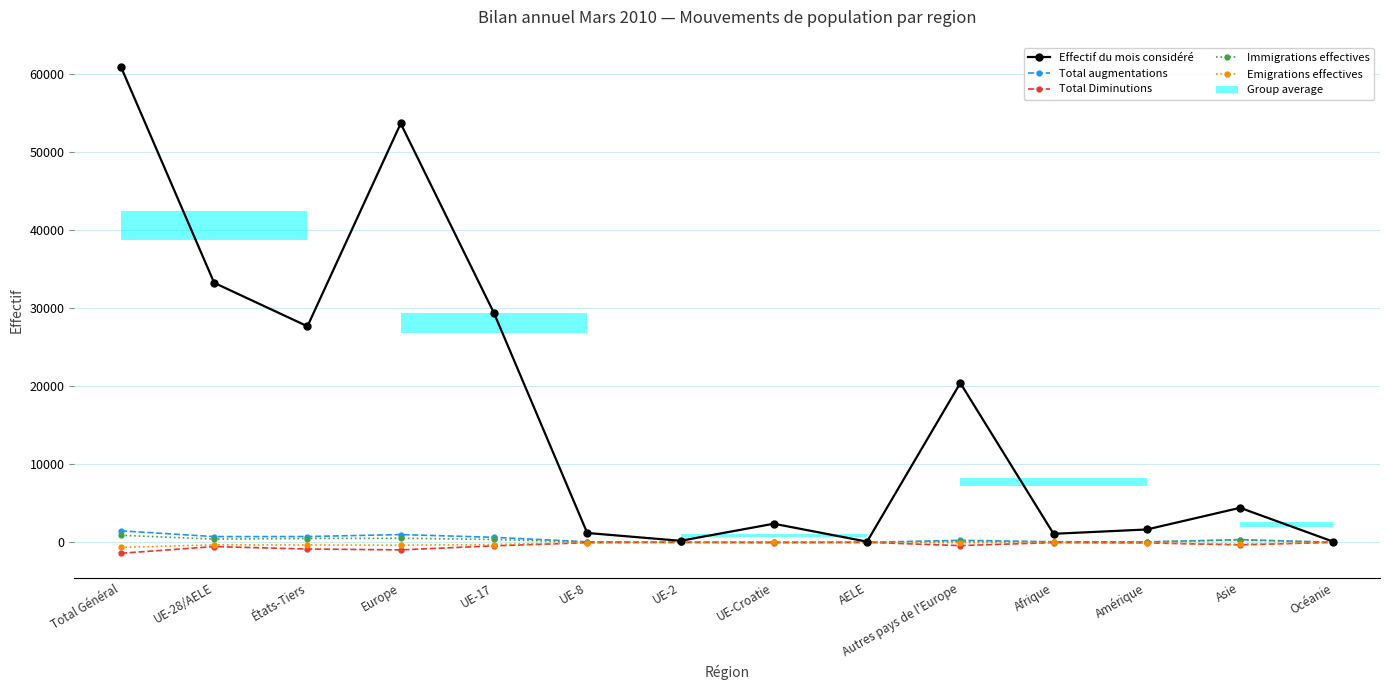

The value of Total augmentations at Total Général is 1979. True or false?

False